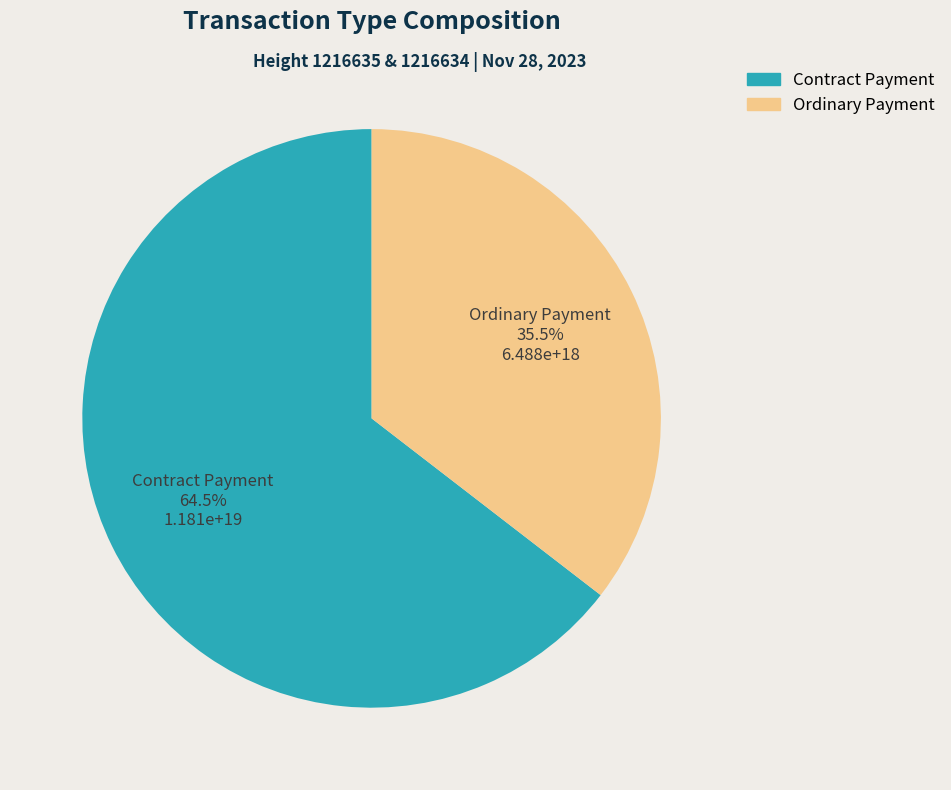

Rank the categories by value from highest to lowest.

Contract Payment, Ordinary Payment